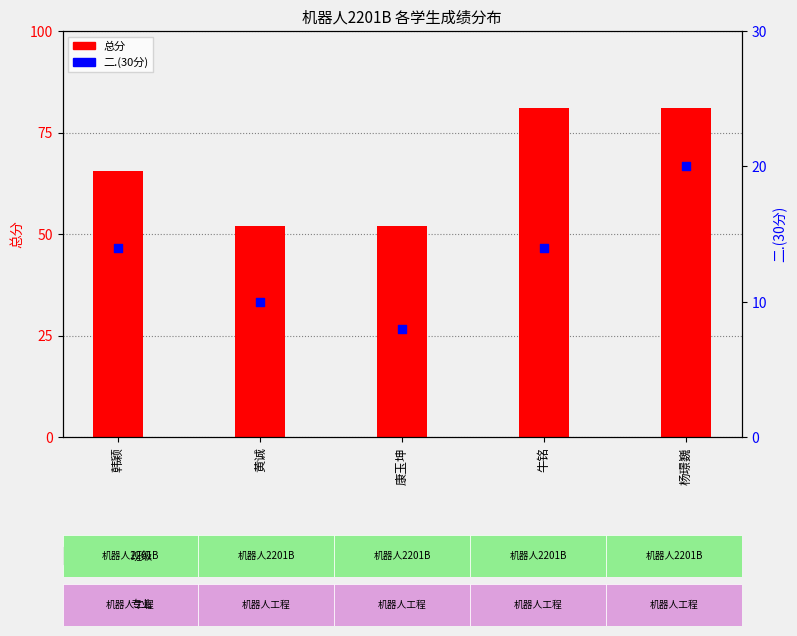

Which series has the largest Y range (max minus min)?

总分